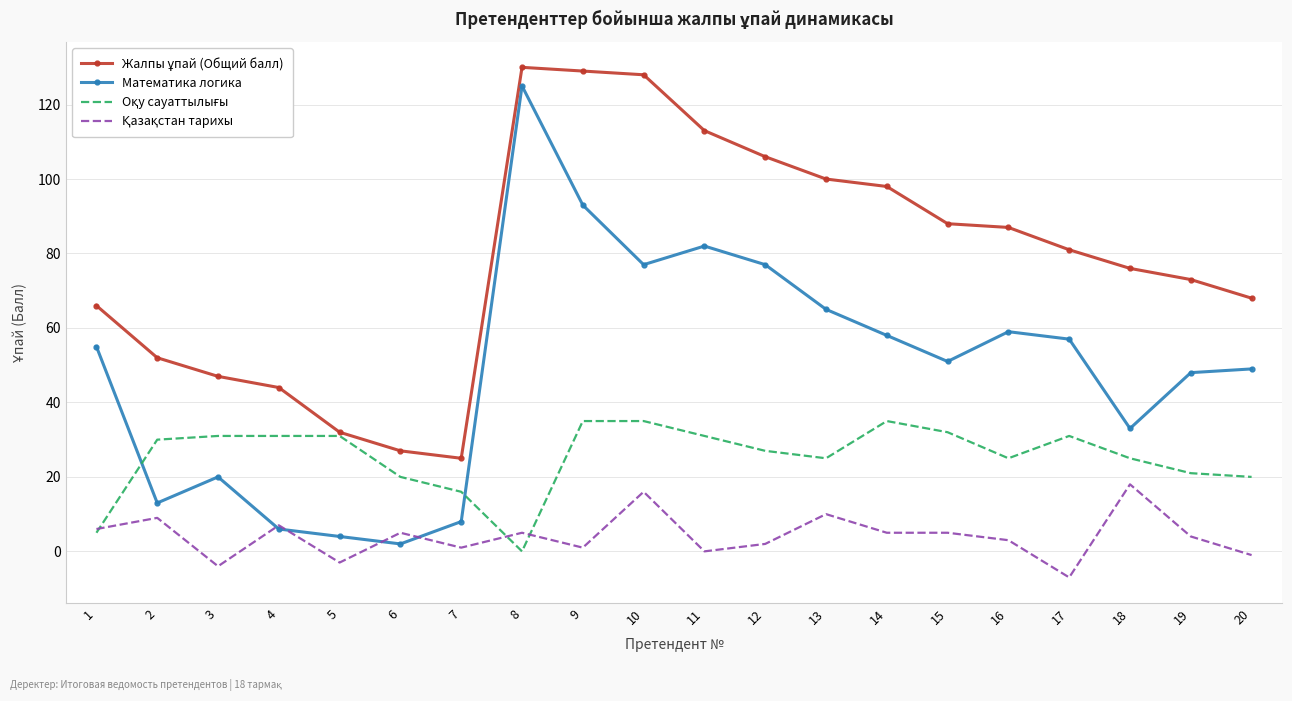

What is the greatest value displayed?

130